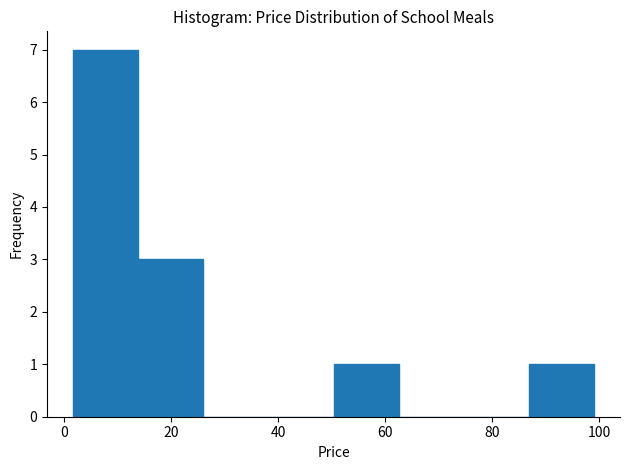

Reading left to right, list every bar in this chart as the range it spans on the x-axis followed by its height. Neither the bar edges nor the heights are printed on the chart, so give them approximately, as read against the axes.

2 to 14: 7
14 to 26: 3
26 to 38: 0
38 to 50: 0
50 to 62: 1
62 to 74: 0
74 to 86: 0
86 to 100: 1